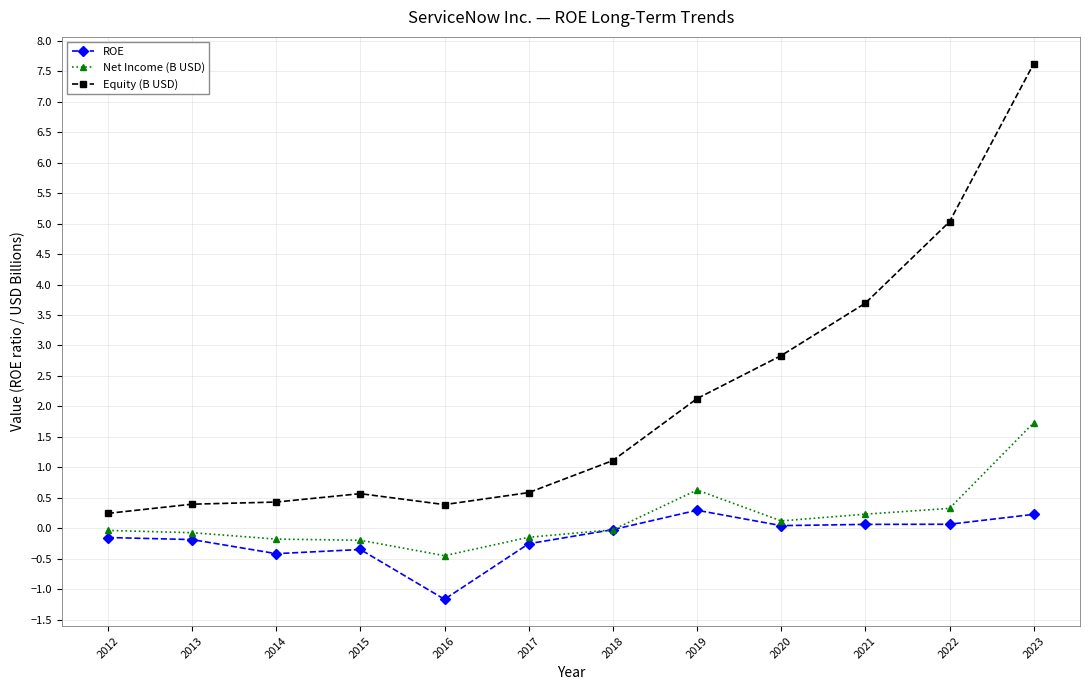

The value of Net Income (B USD) at 2019 is 0.6. True or false?

True